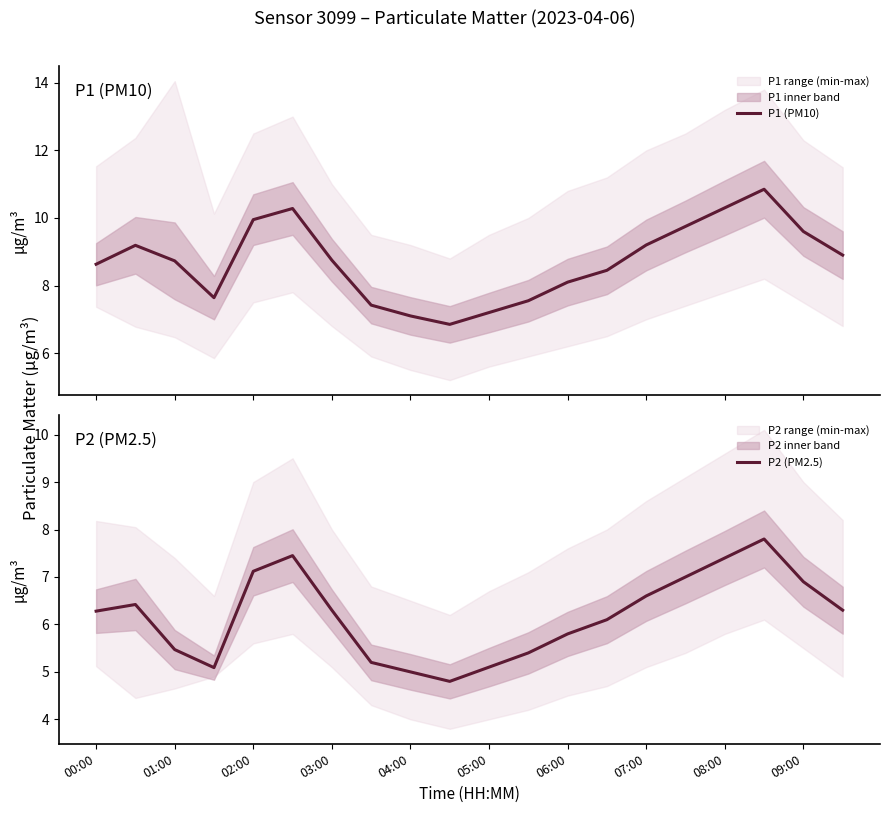

What is the value of the P2 (PM2.5) point at the 18th from the left?

7.8